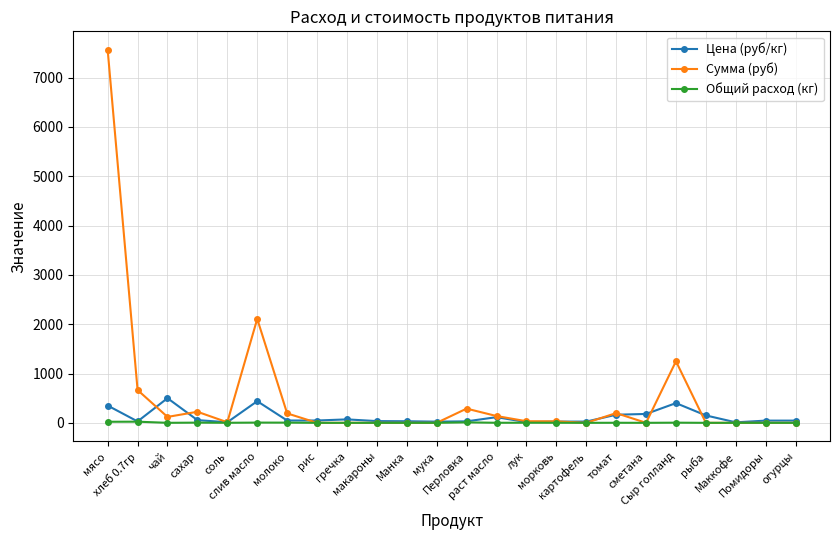

Read the Цена (руб/кг) value at Перловка.

30.0